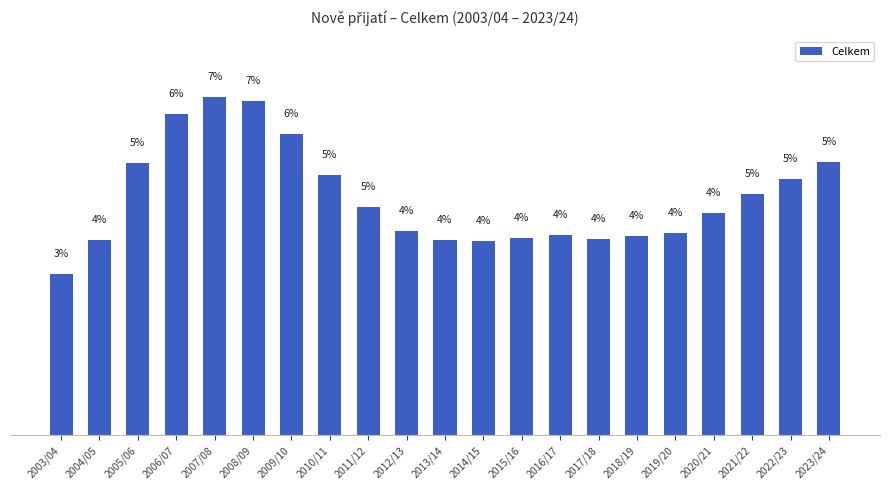

Are the bars horizontal?

No